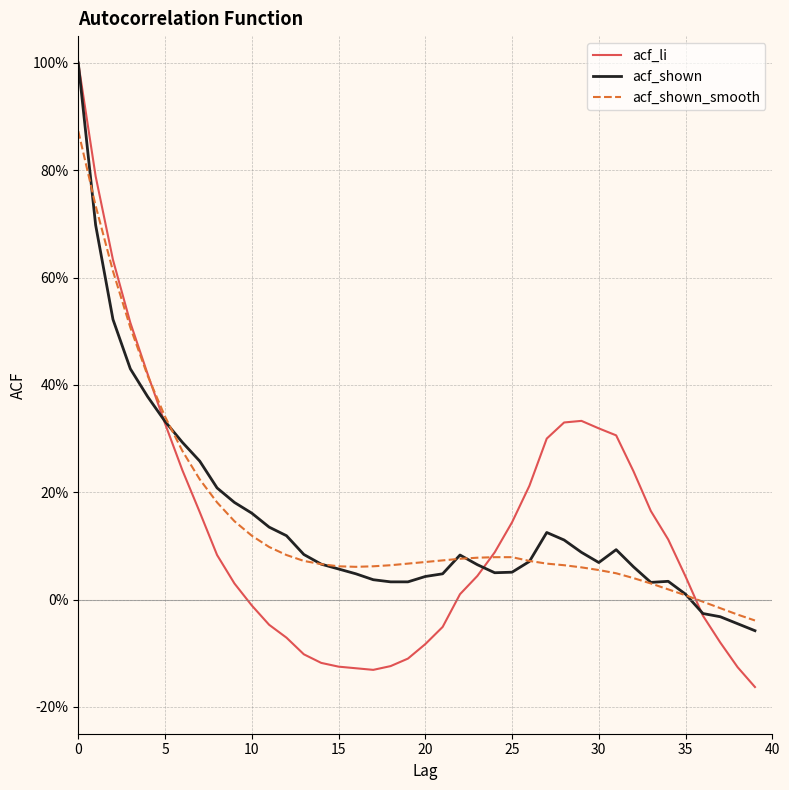

Is this an area chart (filled region under the line)?

No